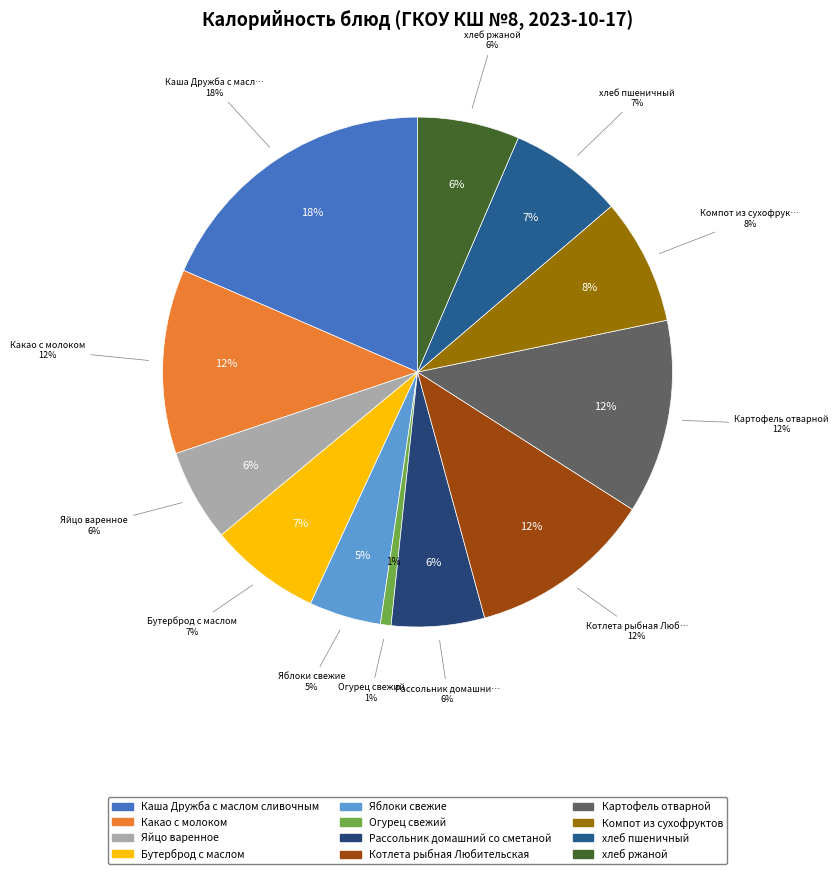

What percentage is the Огурец свежий slice, to the nearest percent?

1%